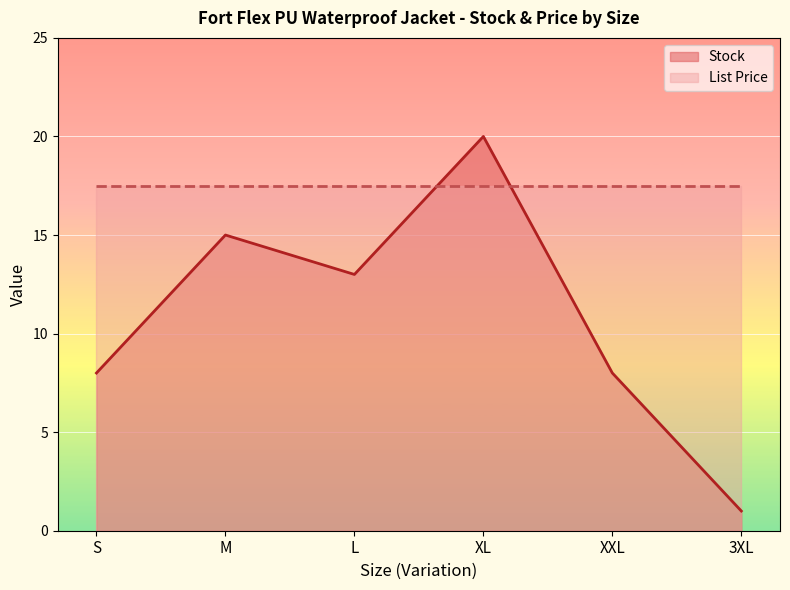

What is the greatest value displayed?

20.0